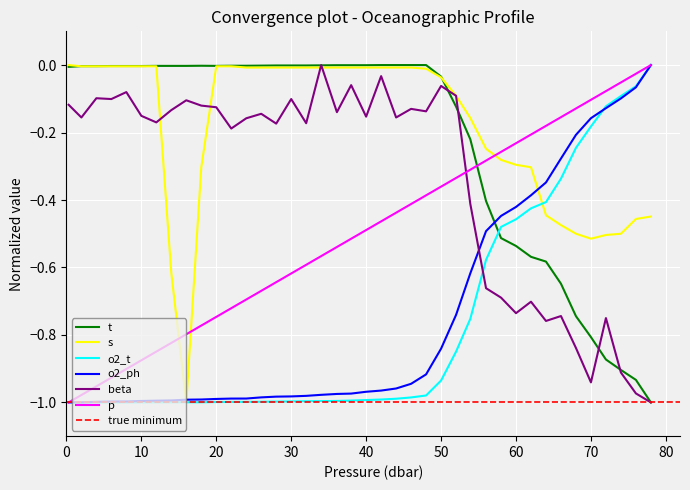

What is the minimum value shown in the chart?

-1.0